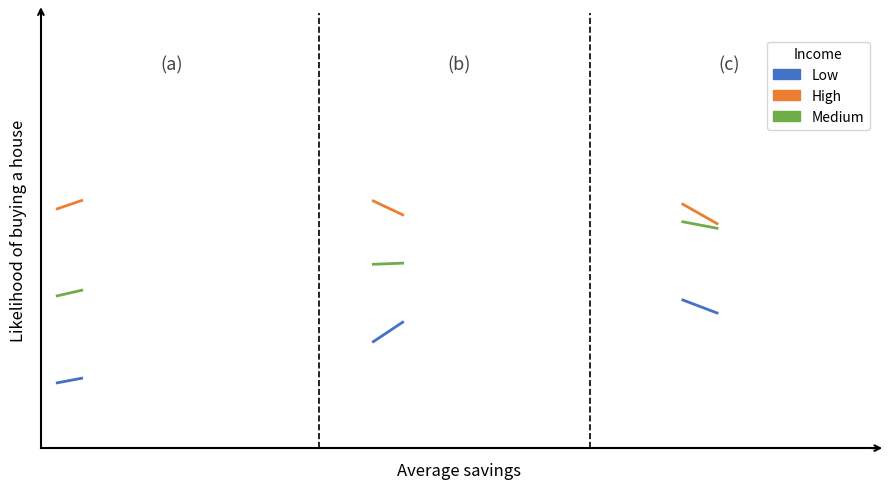

What is the value of the Medium point at the 4th from the left?

0.4